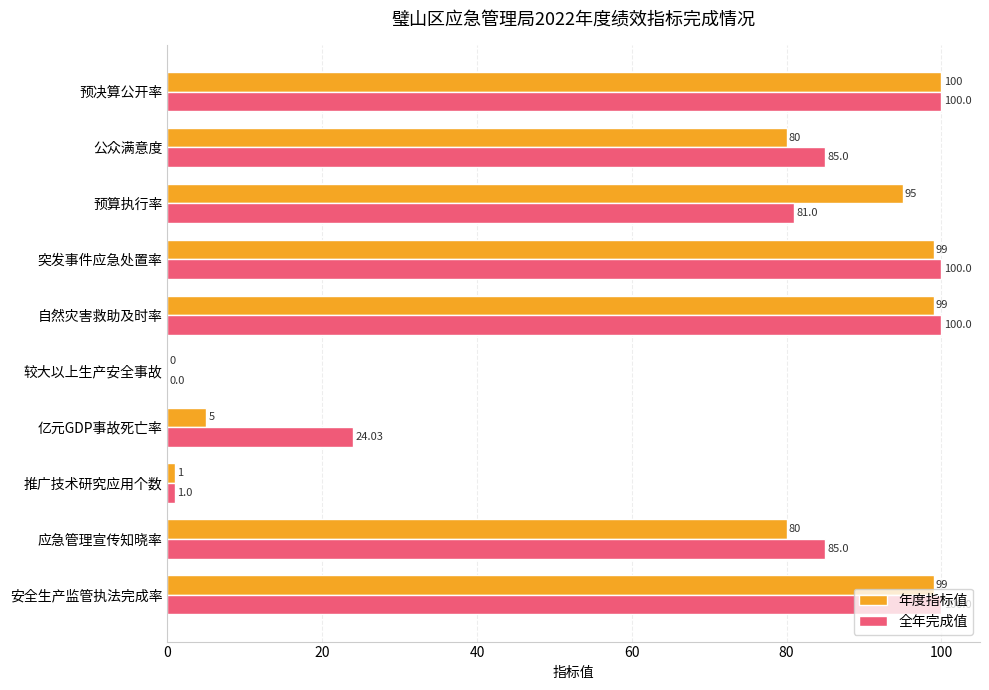

What is the total value across all series at 推广技术研究应用个数?

2.0